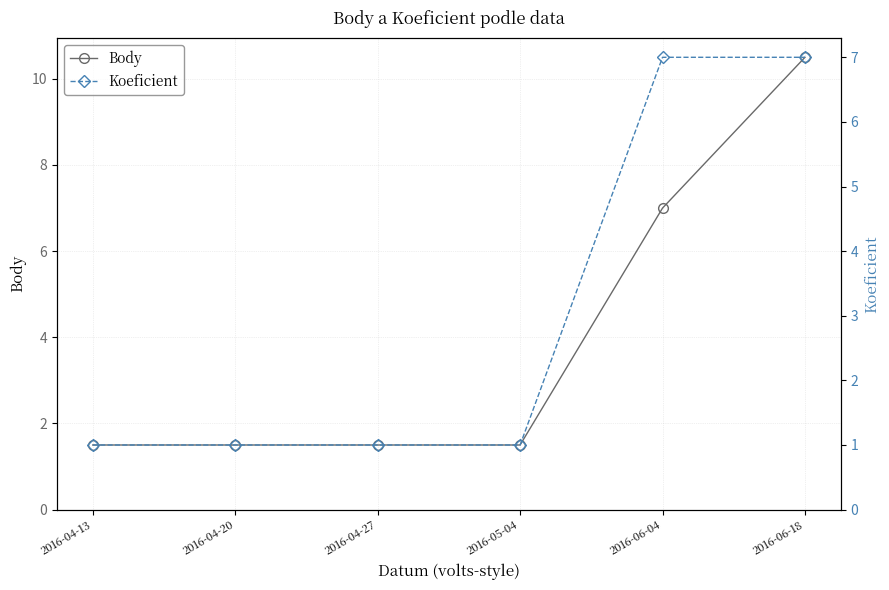

Which series has the widest spread of values?

Body